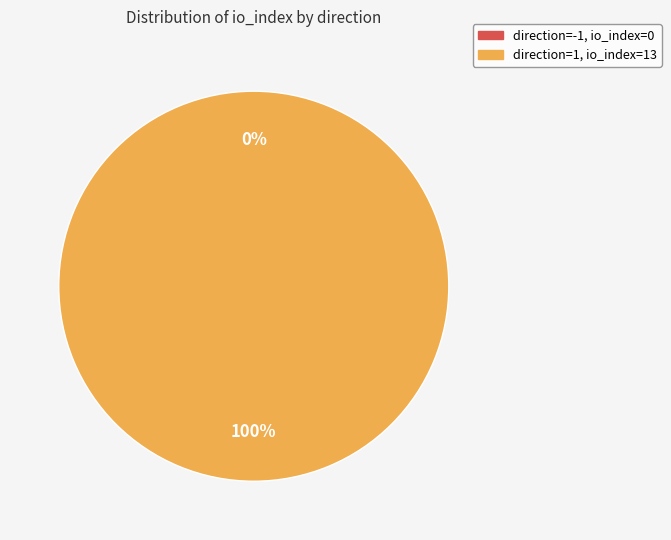

Do direction=1 (io_index=13) and direction=-1 (io_index=0) together represent more than half of the pie?

Yes